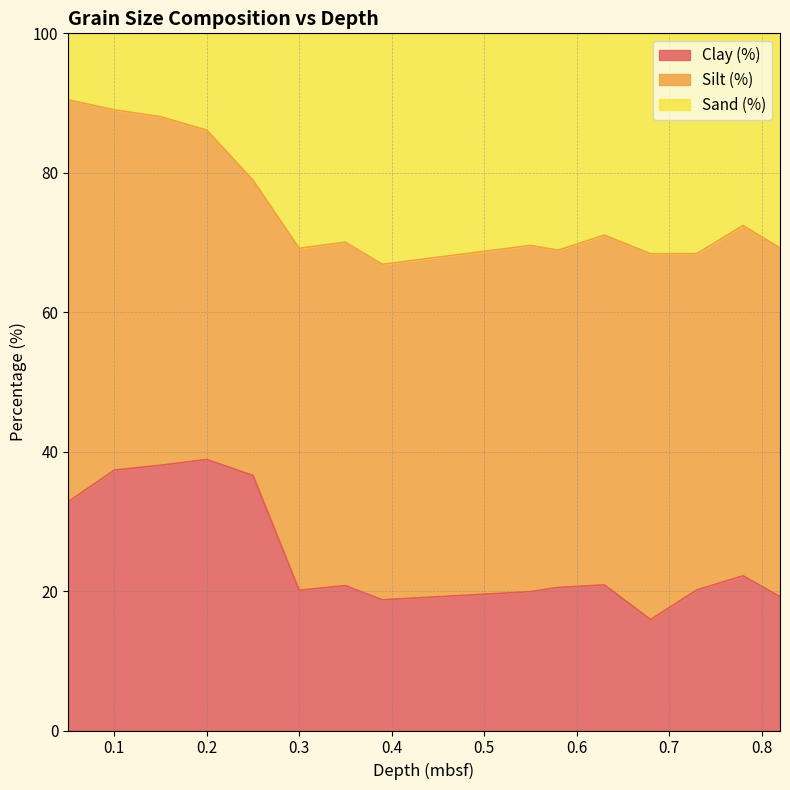

What is the maximum value for Clay (%)?

38.9